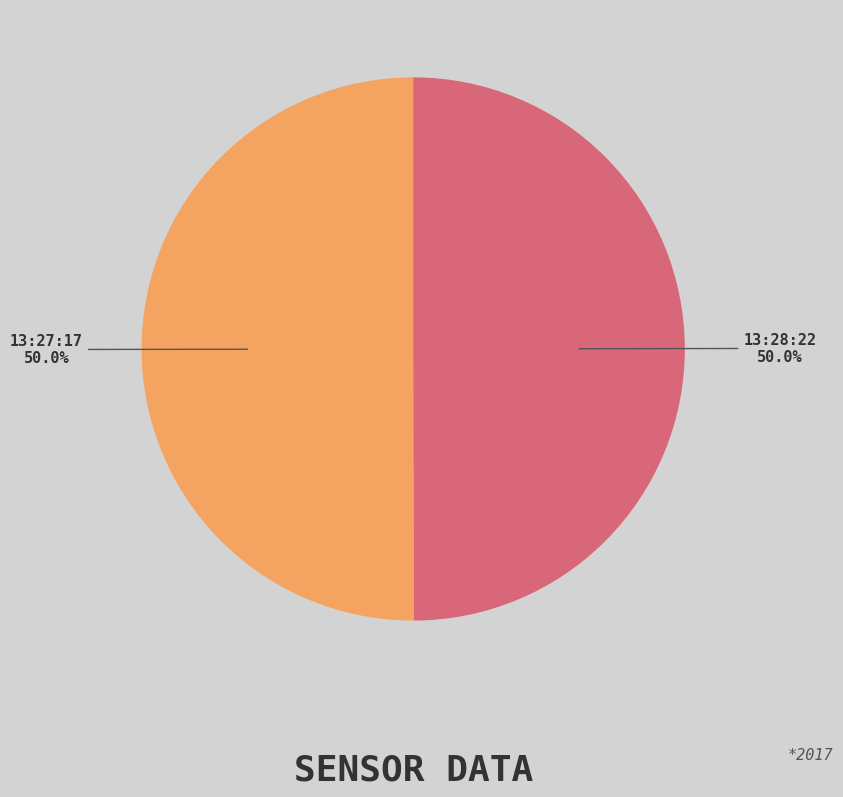

How much of the chart is everything except 13:28:22?

50.0%